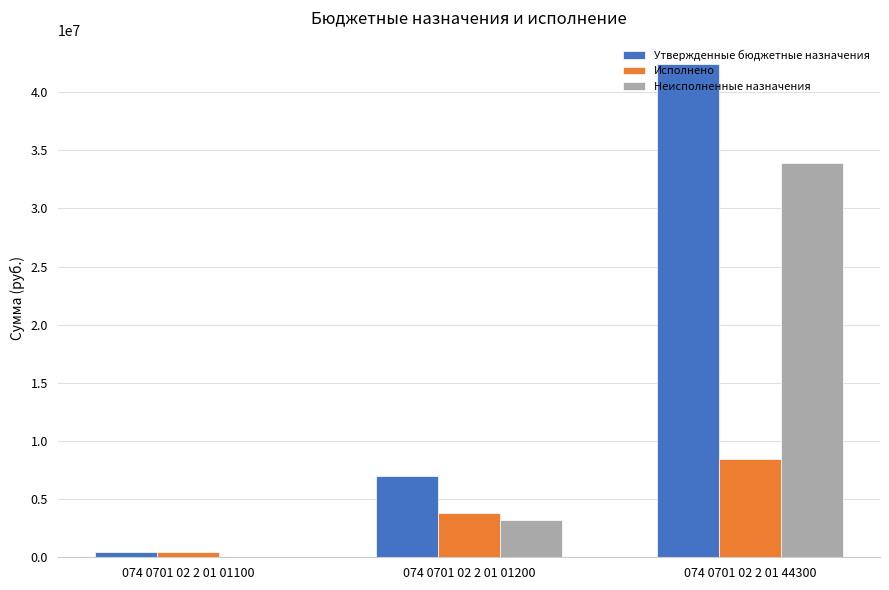

What is the sum of all Исполнено values?

12724445.8